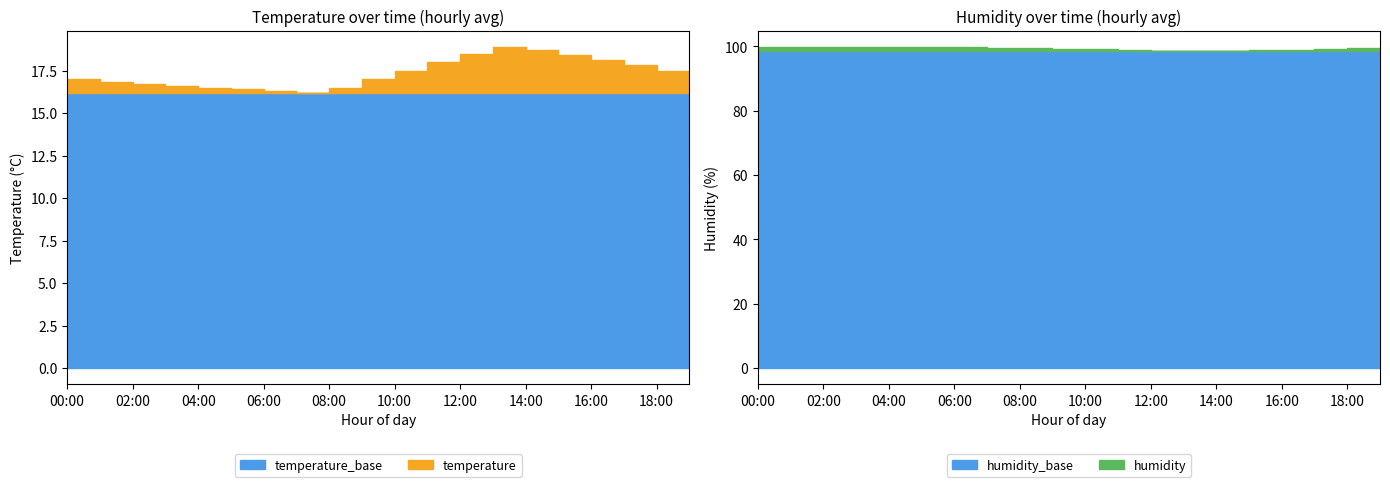

What is the spread (max minus min) of values at 14:00?

79.9